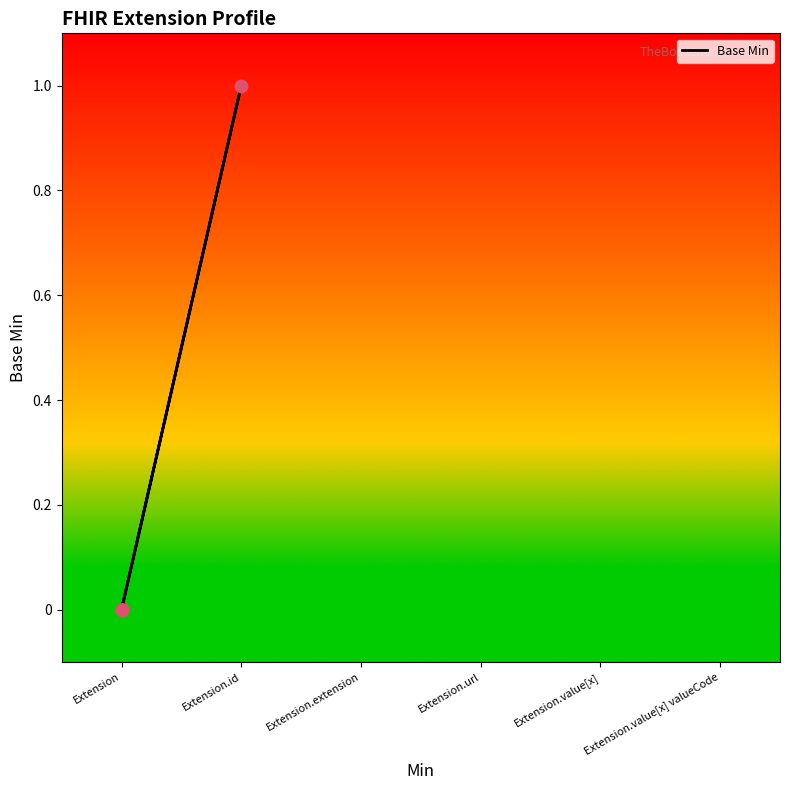

What is the change in value from Extension to Extension.id?

+1